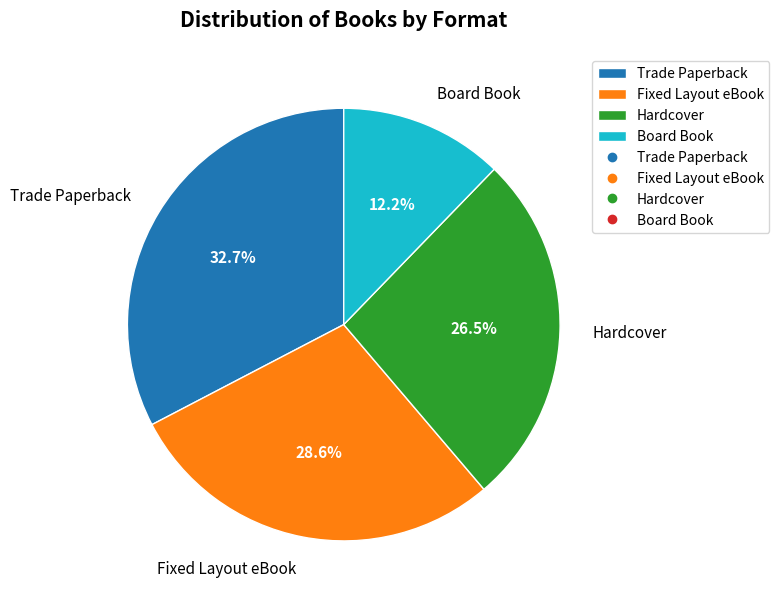

Count the number of slices in the pie.

4